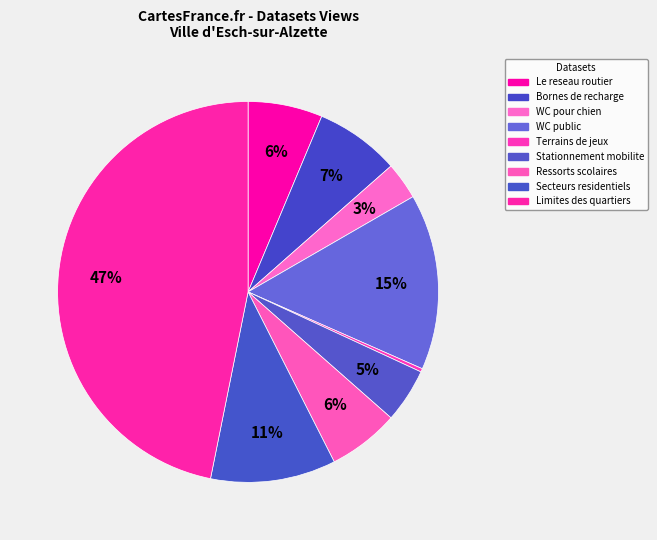

What is the smallest slice in the pie chart?

Terrains de jeux